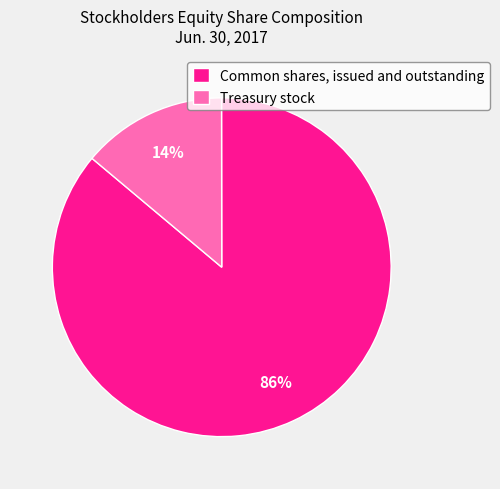

Count the number of slices in the pie.

2